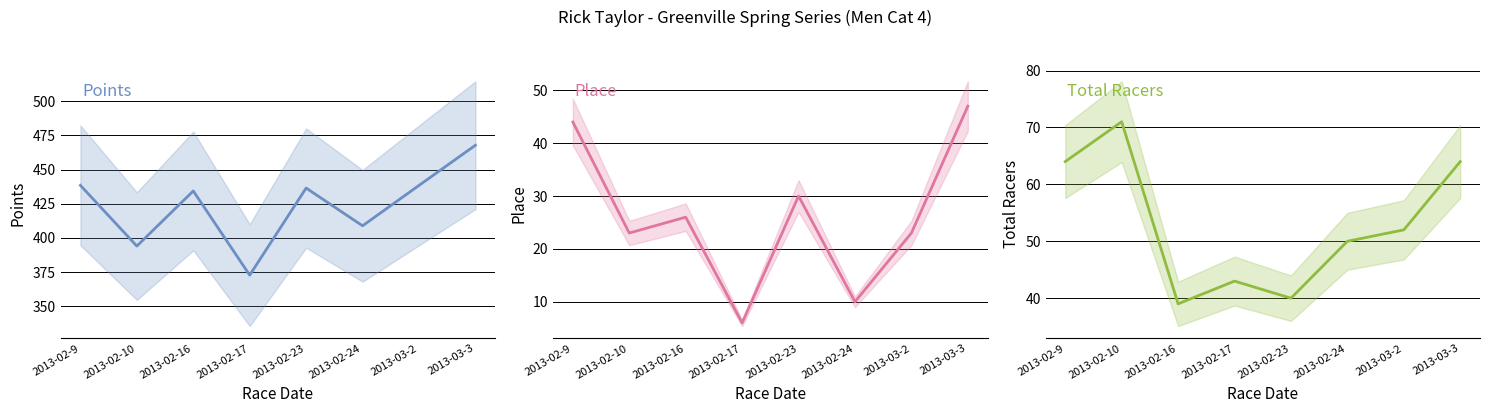

At which label does Total Racers reach its peak?

2013-02-10